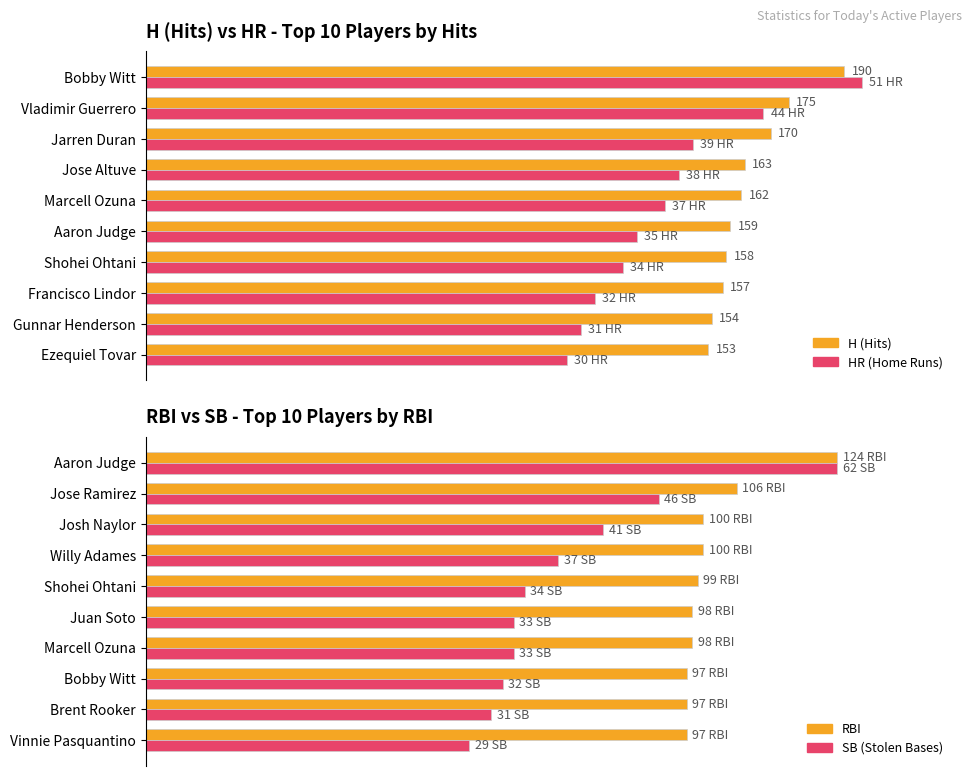

The value of RBI at Shohei Ohtani is 150.7. True or false?

False